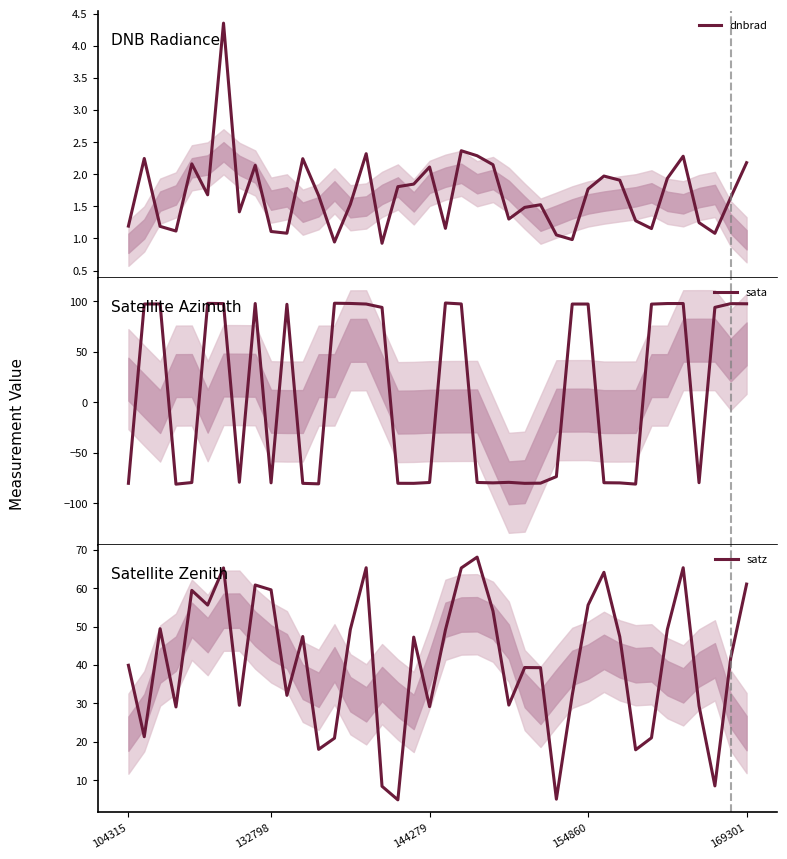

Rank the series by their average value, from lowest to highest.

dnbrad, sata, satz